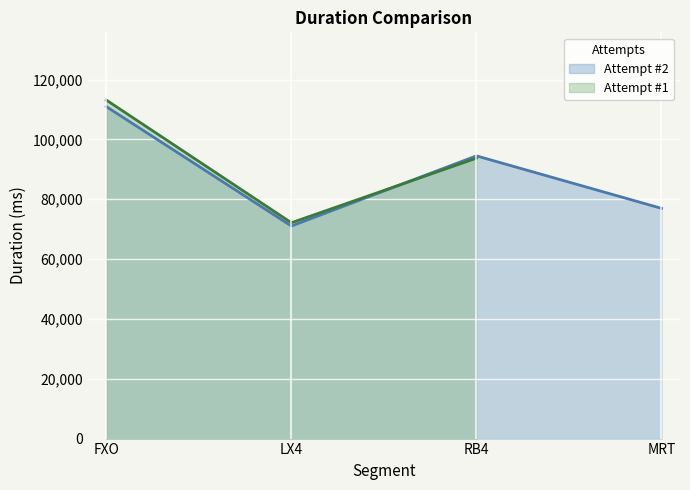

Where is the first local minimum?

LX4